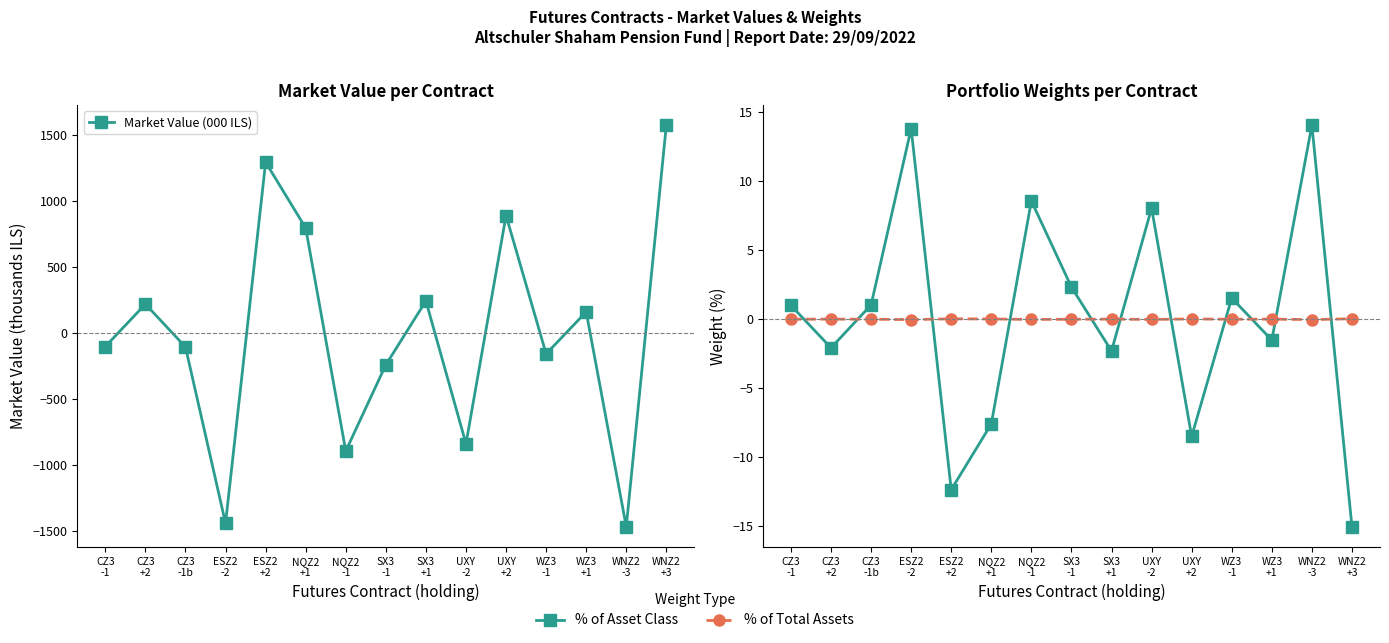

Is it true that % of Asset Class equals 13.8 at ESZ2
-2?

True